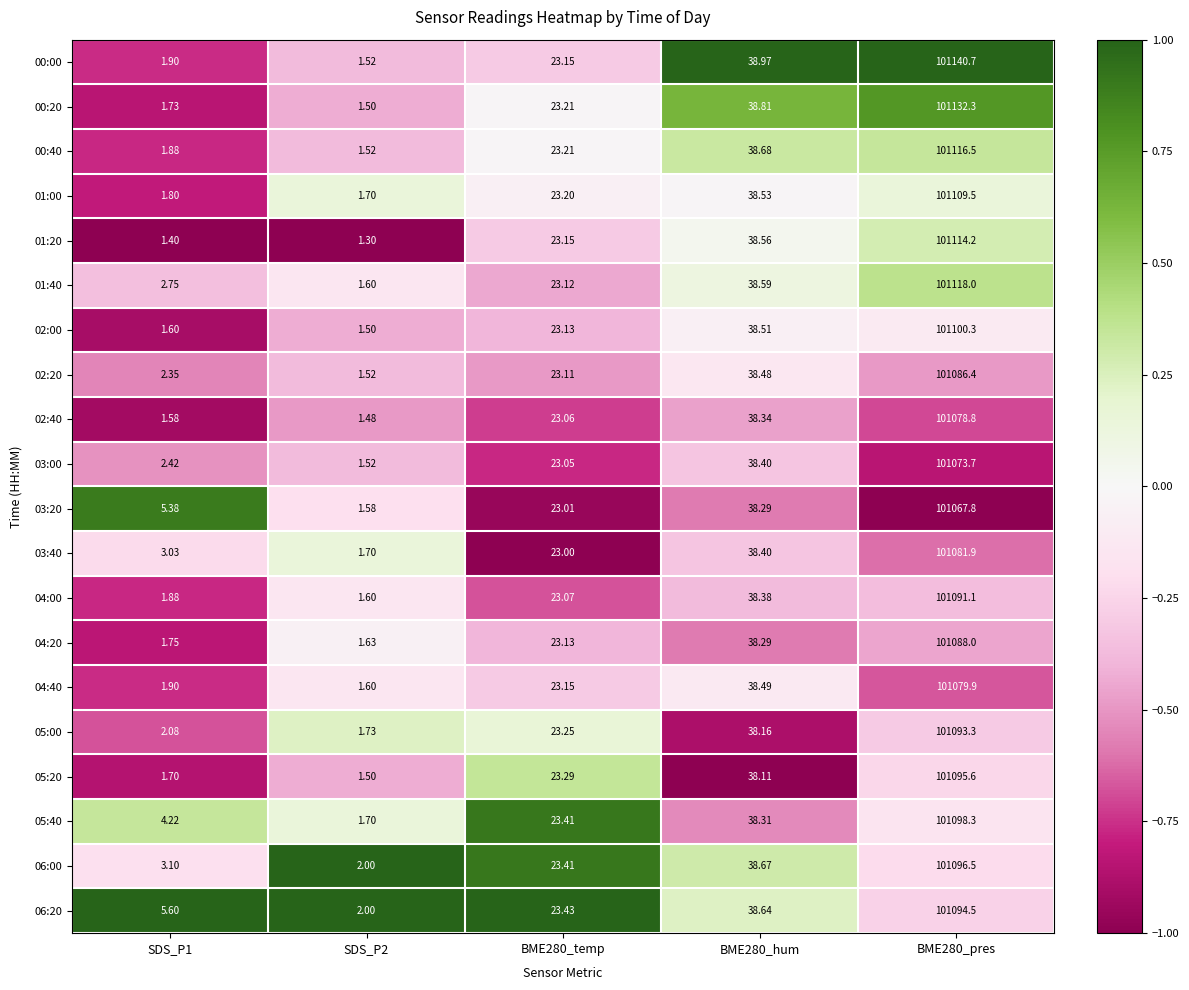

Which series has the largest range (max minus min)?

00:00